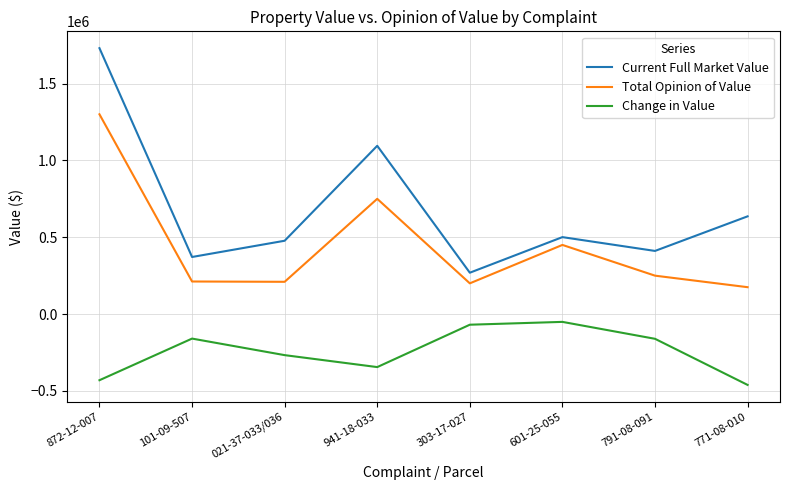

What are all the series names shown in the legend?

Current Full Market Value, Total Opinion of Value, Change in Value